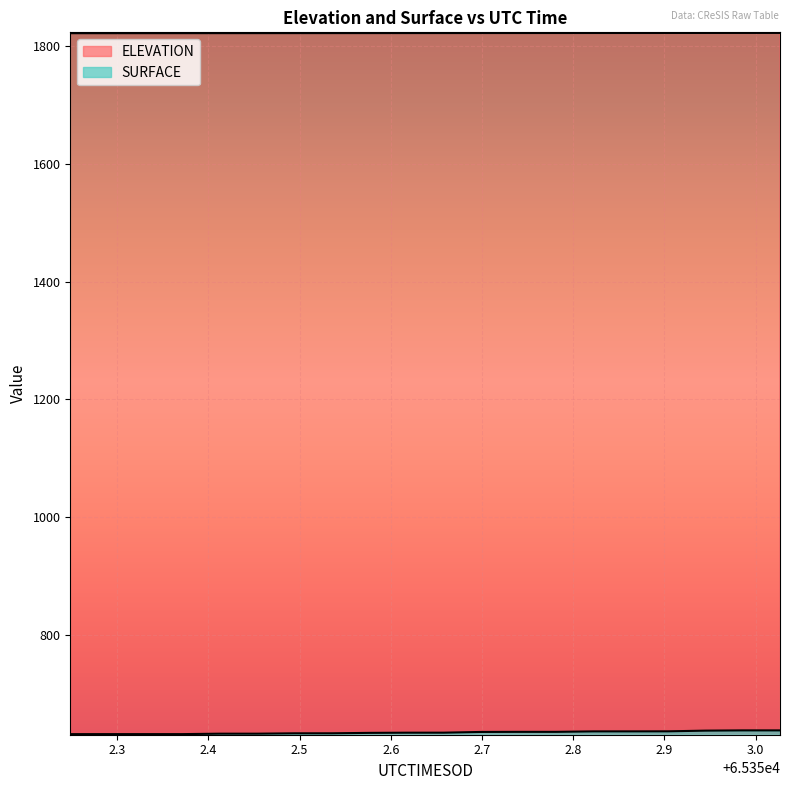

What is the lowest value of the SURFACE series?

632.4